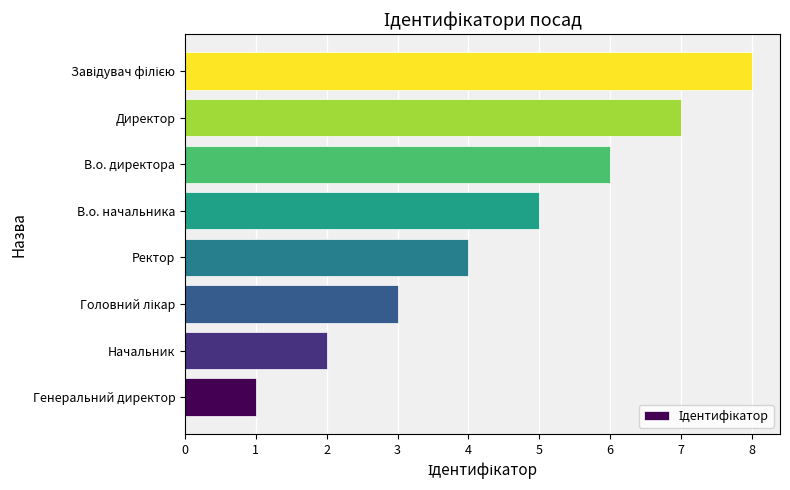

What is the change in value from В.о. директора to Директор?

+1